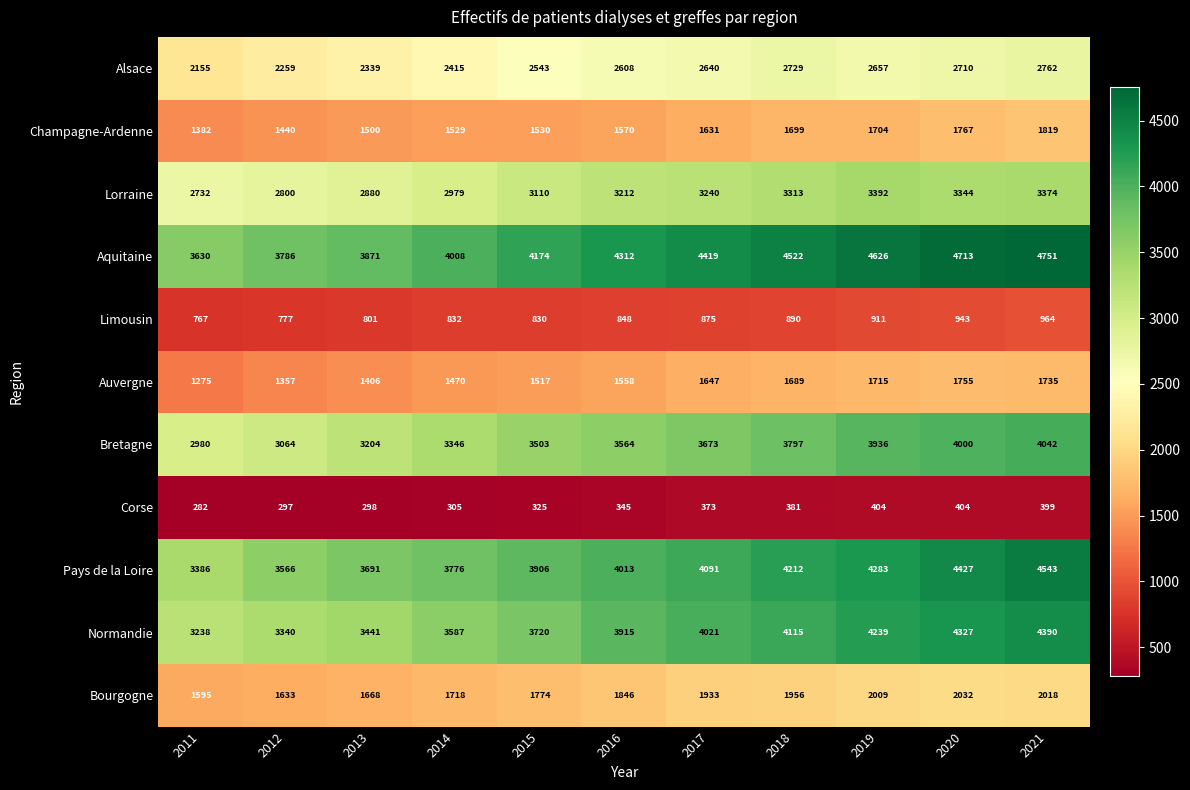

What is the minimum value shown in the chart?

282